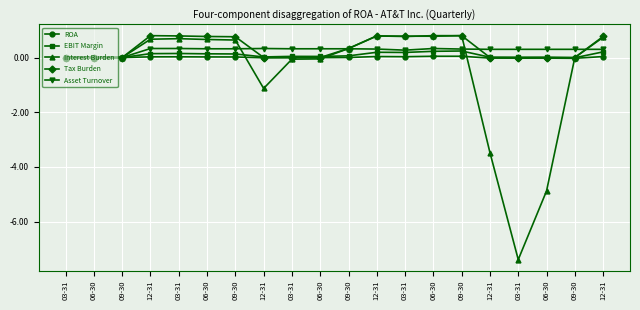

List the series in order of their peak value, lowest first.

ROA, EBIT Margin, Asset Turnover, Interest Burden, Tax Burden